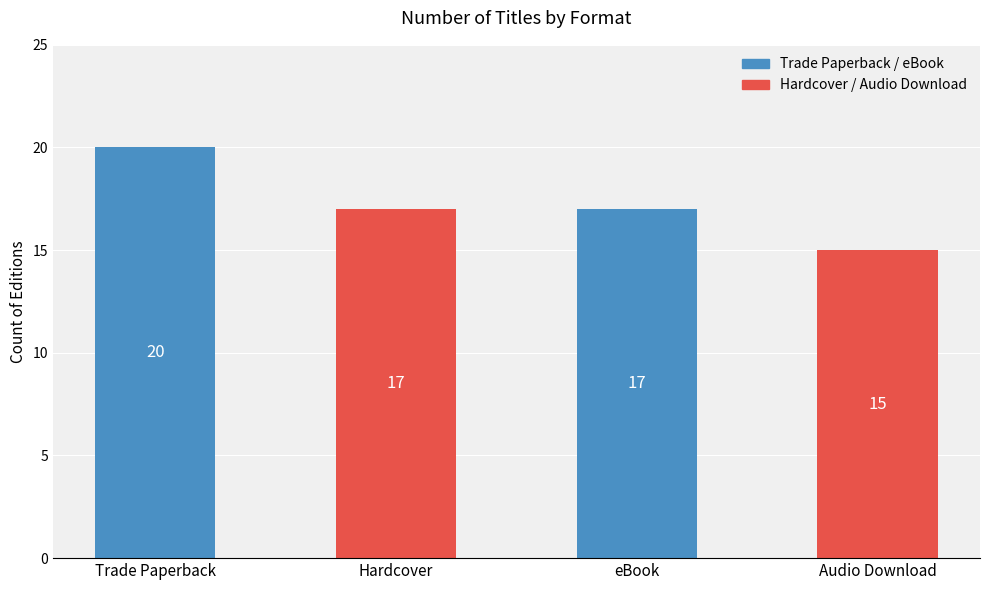

At which label does the data first exceed 17?

Trade Paperback